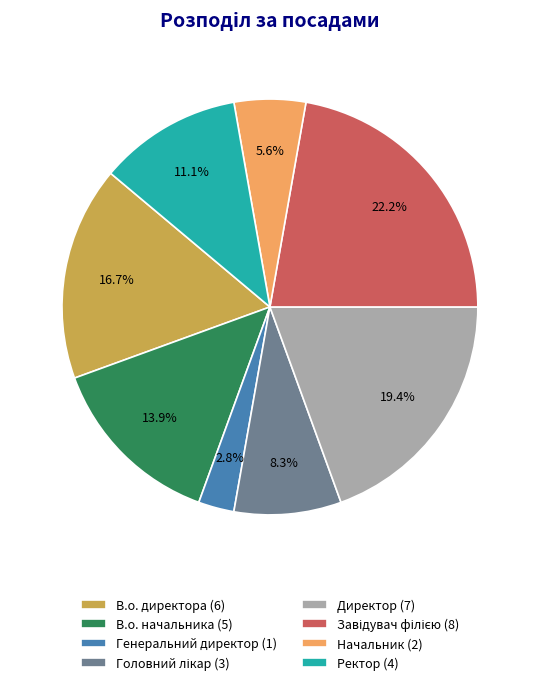

Does В.о. директора (6) account for over 50% of the chart?

No